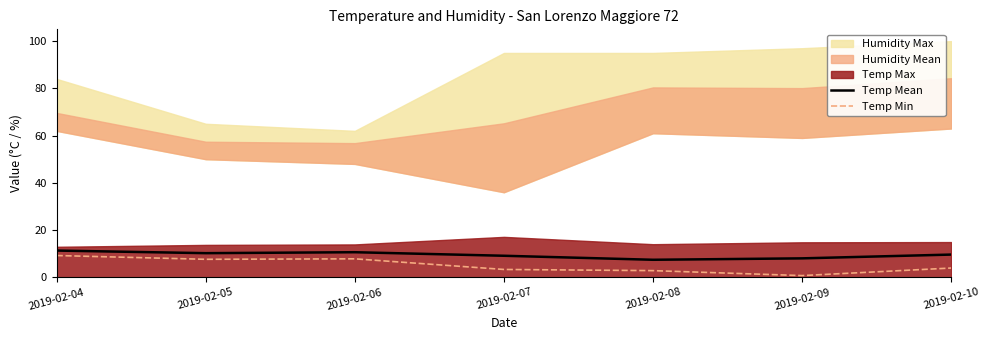

At which category does Temp Min reach its first local valley?

2019-02-05